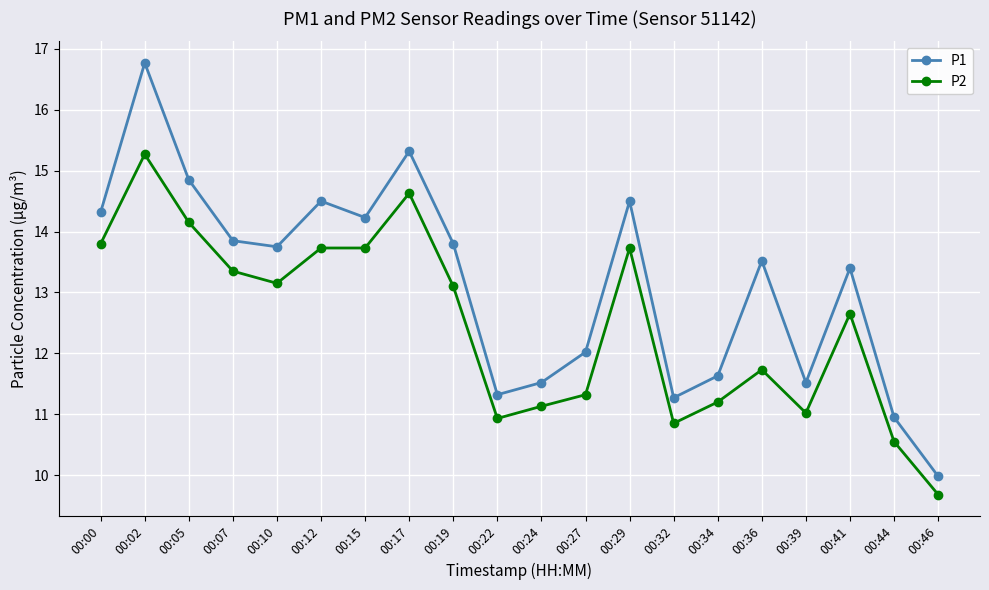

What is the highest value of the P2 series?

15.3